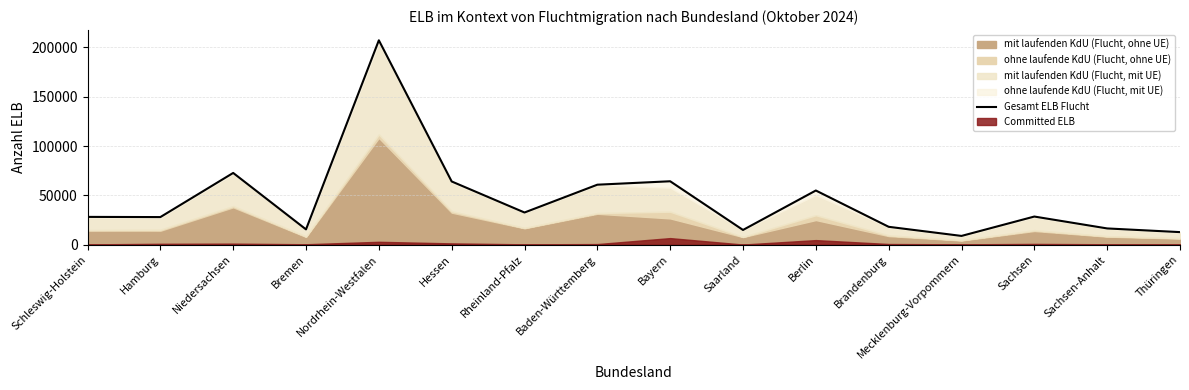

Count the number of categories in the chart.

16